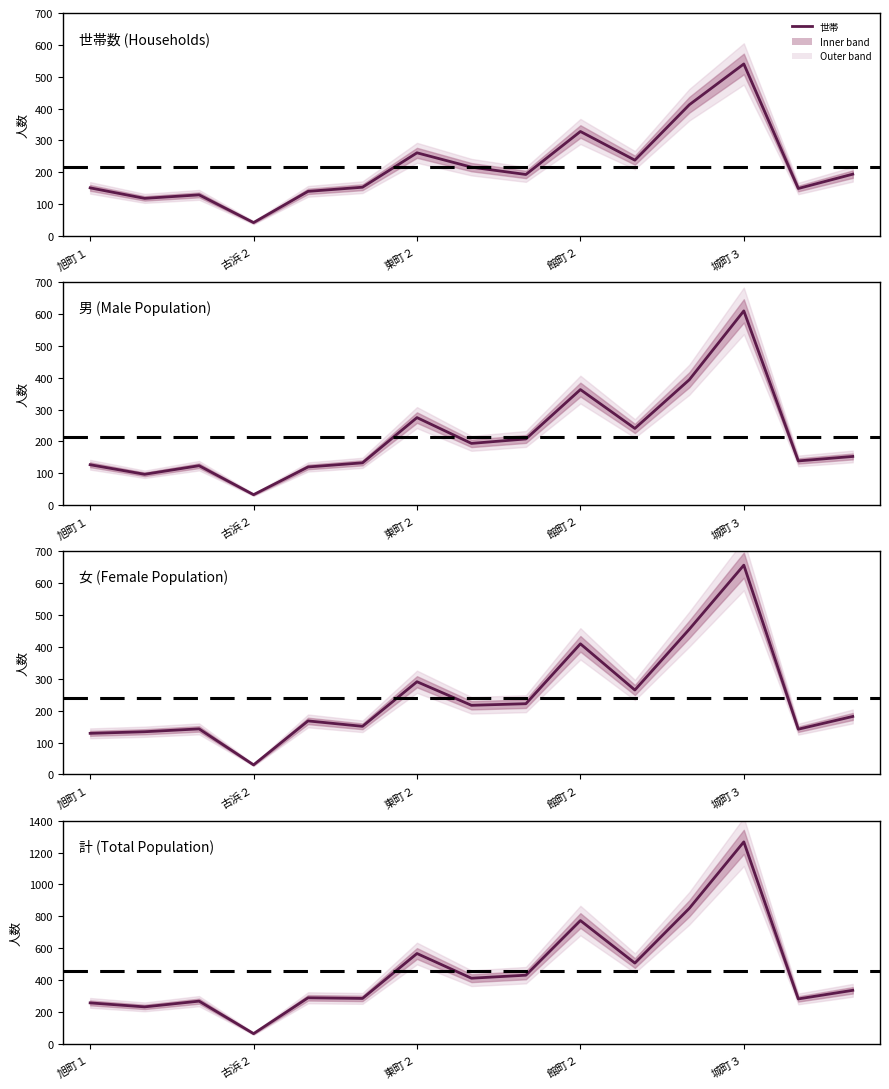

What is the difference between the maximum and minimum values in the 男 series?

577